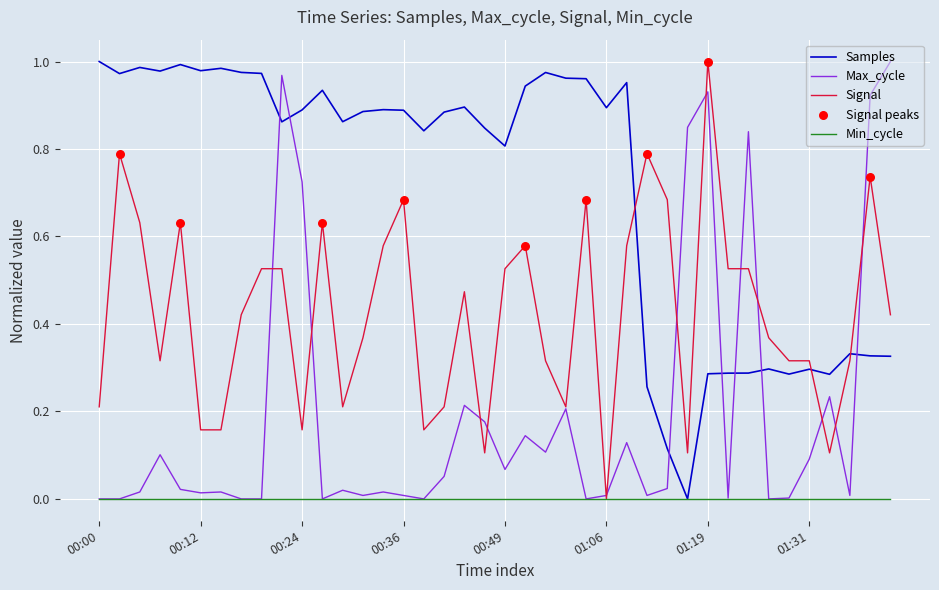

Rank the series by their average value, from highest to lowest.

Samples, Signal, Max_cycle, Min_cycle